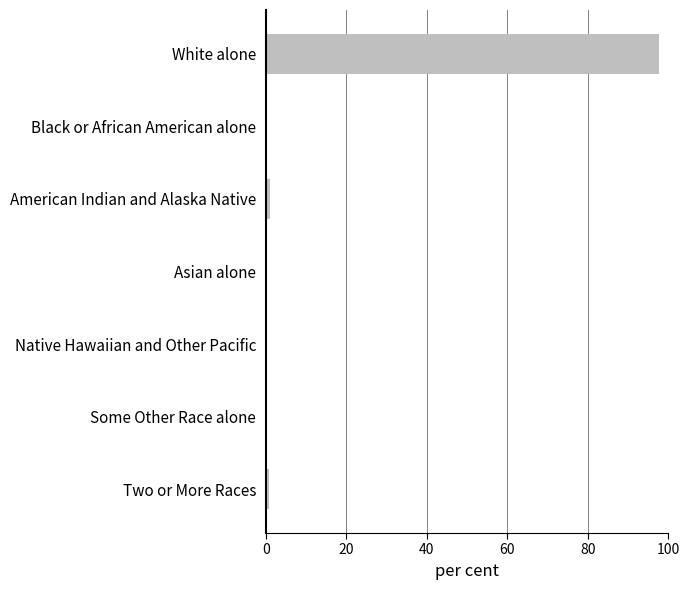

What value does the data have at White alone?

97.7